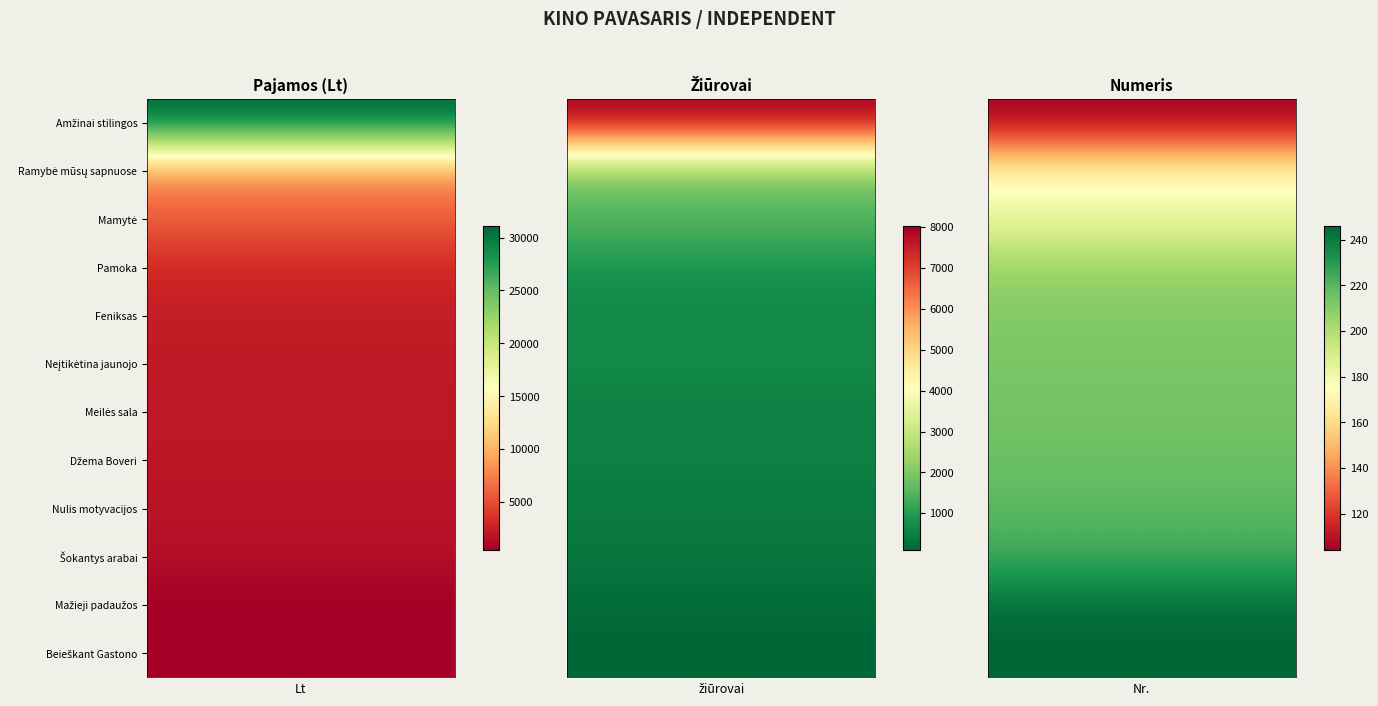

Which series has the largest total across all categories?

Amžinai stilingos